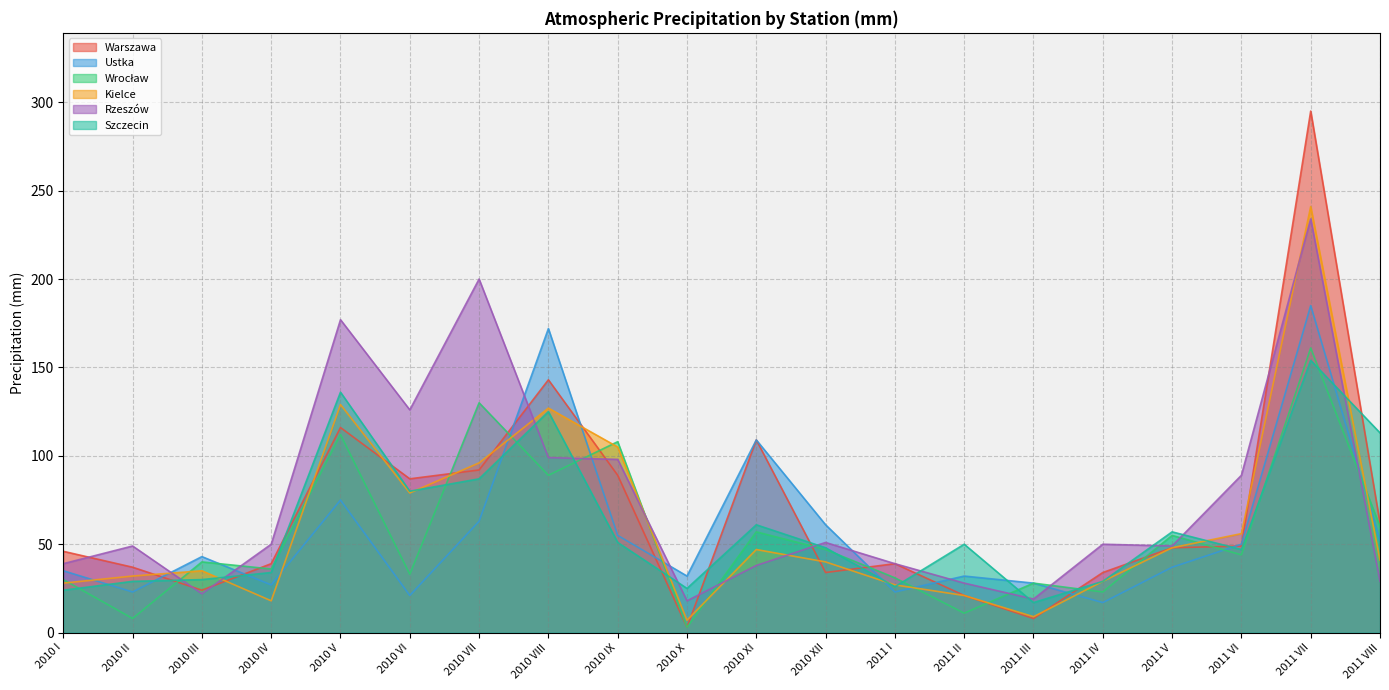

Which category has the highest value in the Warszawa series?

2011 VII